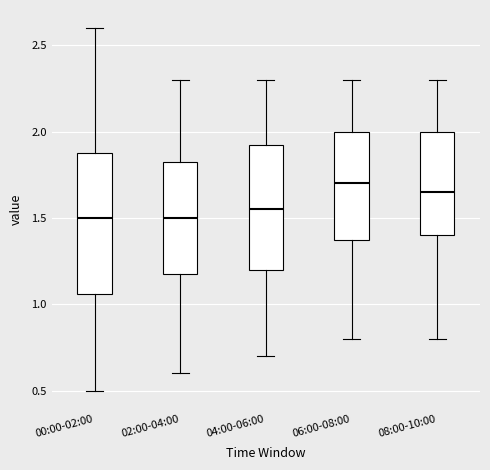

Reading left to right, transcribe this box plot: for each box, give where its median line is, the range the box spans, and where its two whiskers end, as read against the y-axis. The values are not printed on the chart, so give them approximately, as read against the axis.

00:00-02:00: median 1.50, box 1.05 to 1.90, whiskers 0.50 to 2.60
02:00-04:00: median 1.50, box 1.20 to 1.85, whiskers 0.60 to 2.30
04:00-06:00: median 1.55, box 1.20 to 1.95, whiskers 0.70 to 2.30
06:00-08:00: median 1.70, box 1.40 to 2.00, whiskers 0.80 to 2.30
08:00-10:00: median 1.65, box 1.40 to 2.00, whiskers 0.80 to 2.30